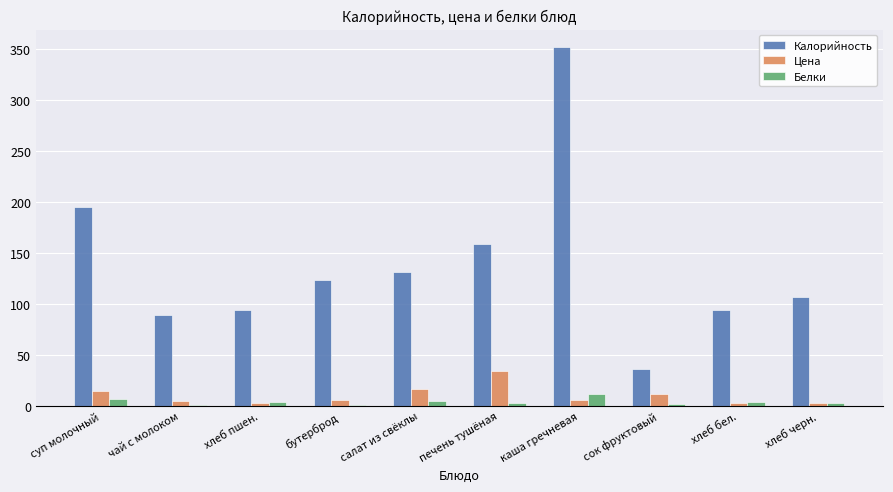

How many groups of bars are there?

10